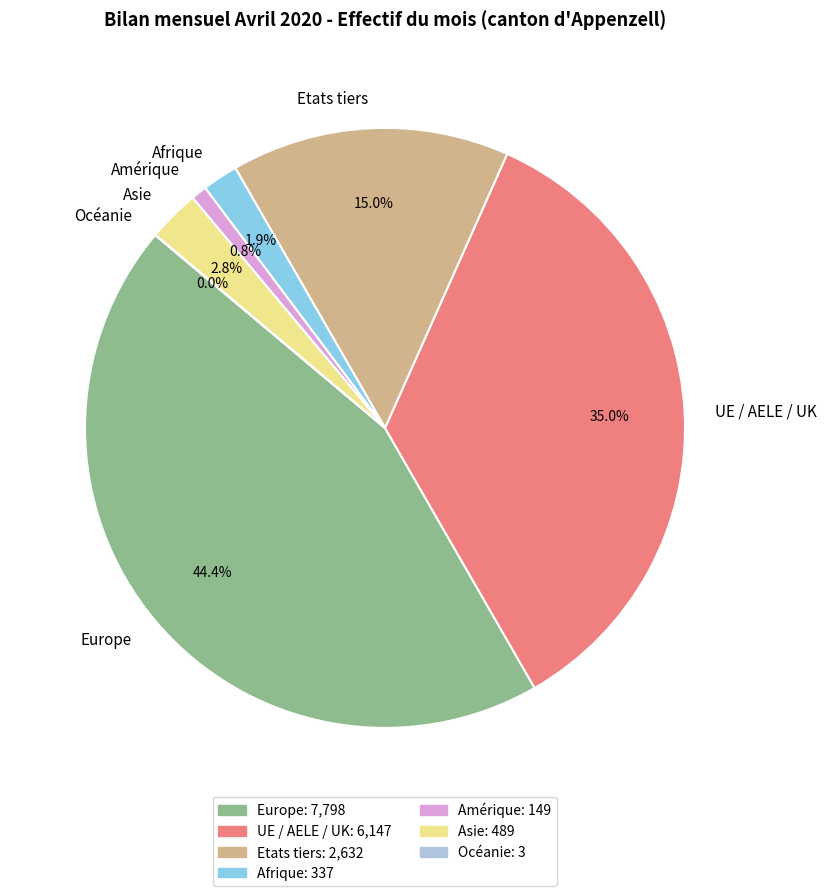

To the nearest percent, what portion does Afrique represent?

2%